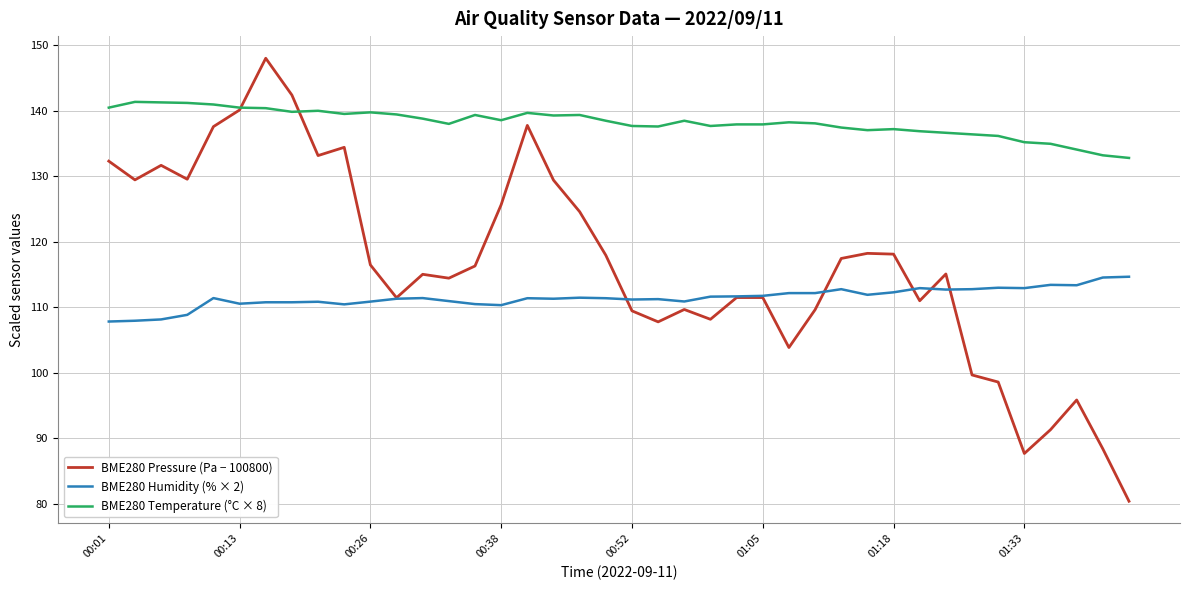

How many lines are shown in the chart?

3